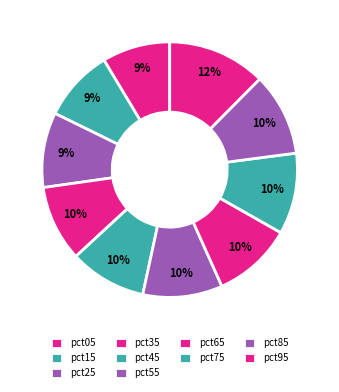

Which slice is the smallest?

pct05